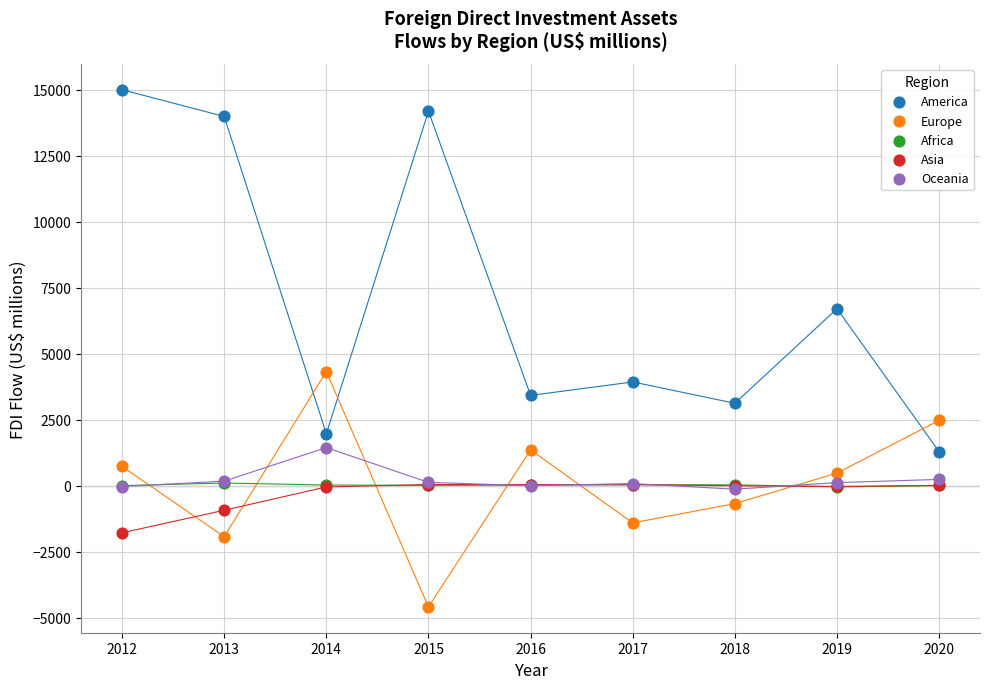

Across all series, what Y value is closest to 5207?

4324.3